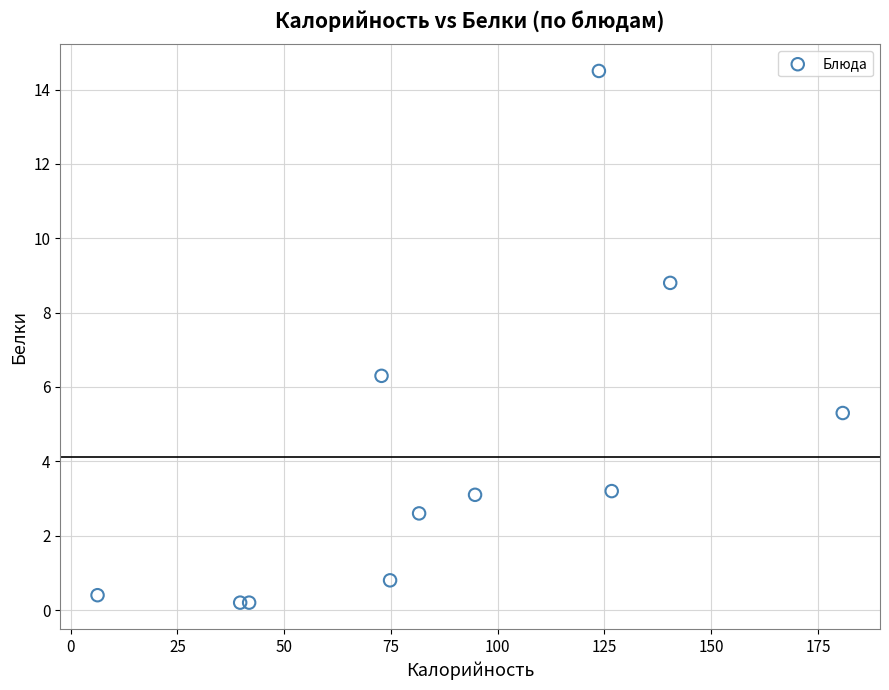

What Y value in the scatter plot is closest to 7?

6.3